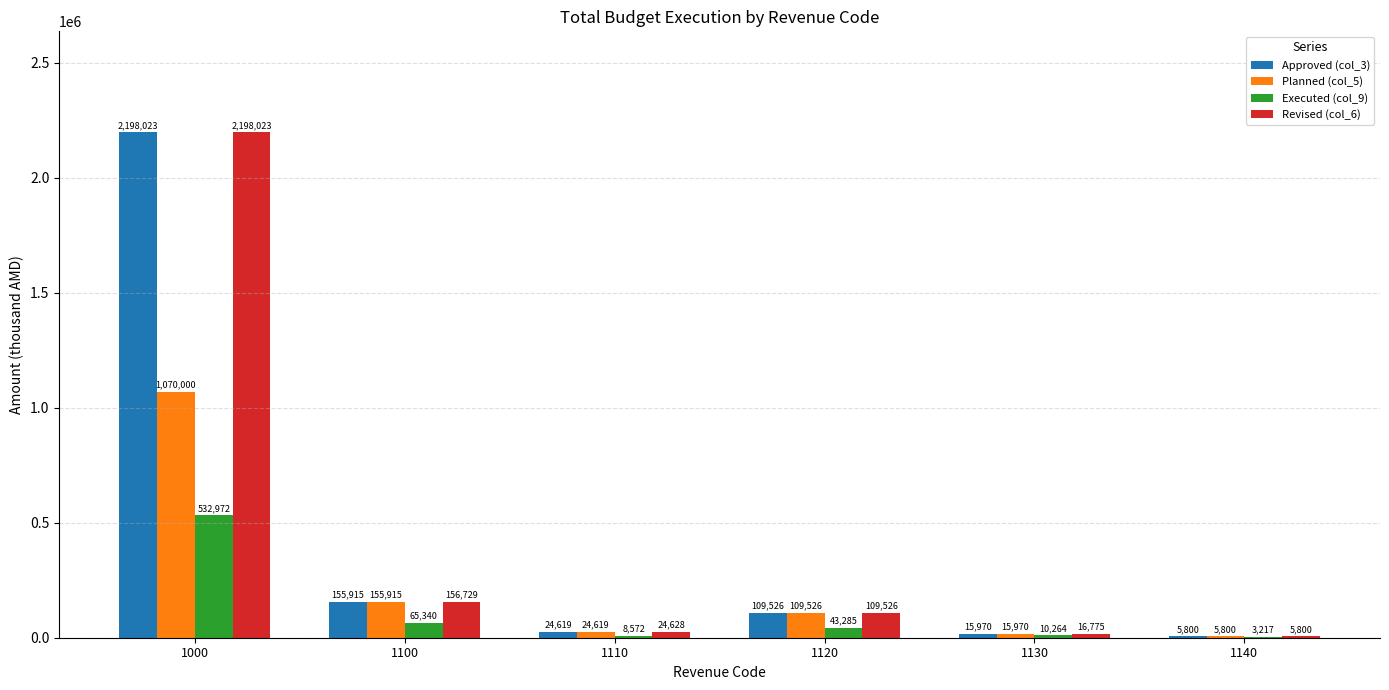

The value of Approved (col_3) at 1130 is 15970.0. True or false?

True